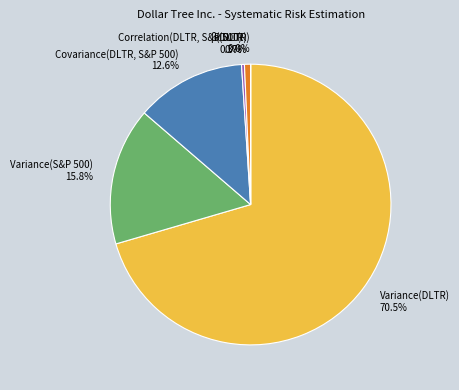

How much of the chart is everything except Variance(S&P 500)?

84.2%